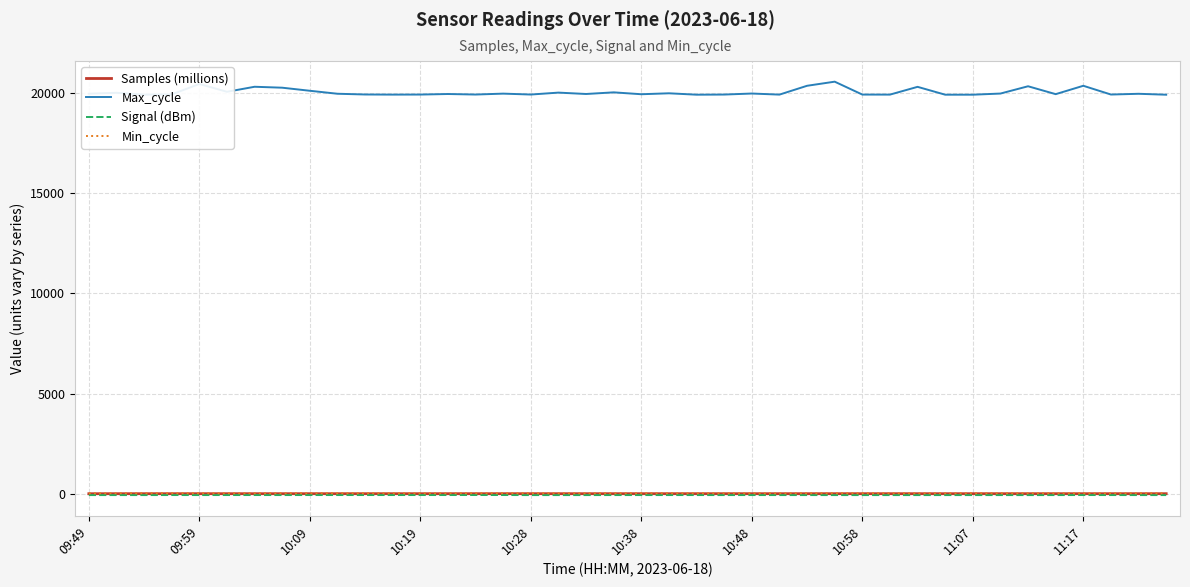

Which series has the largest range (max minus min)?

Max_cycle